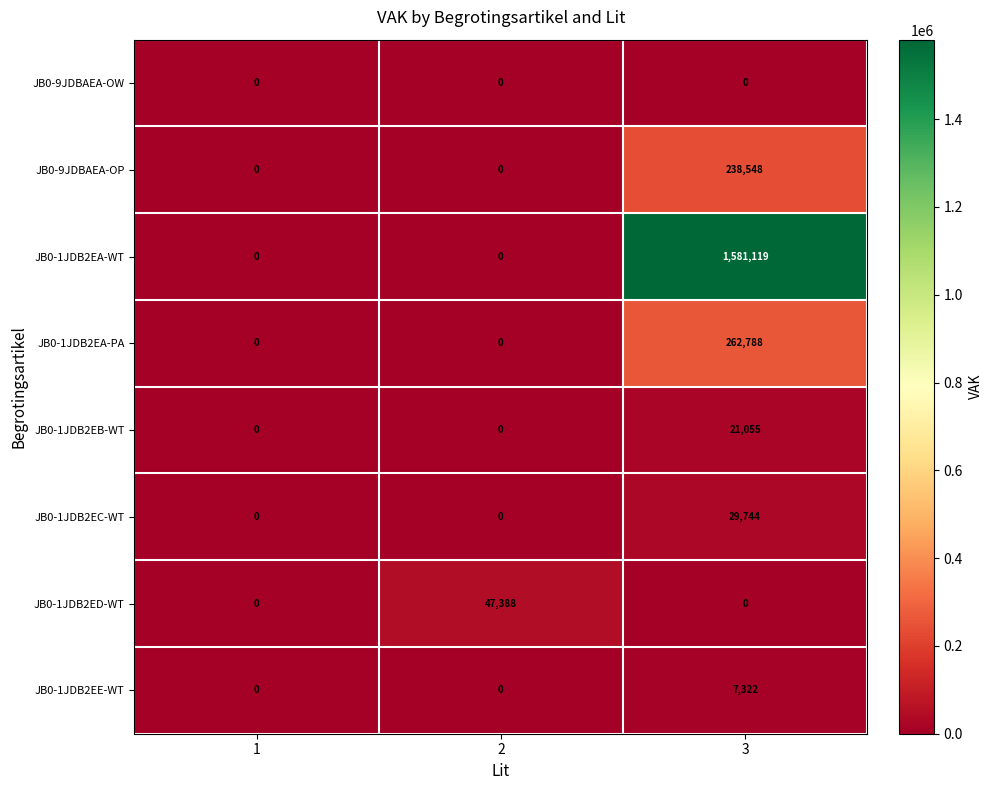

How many distinct data groups are displayed?

8